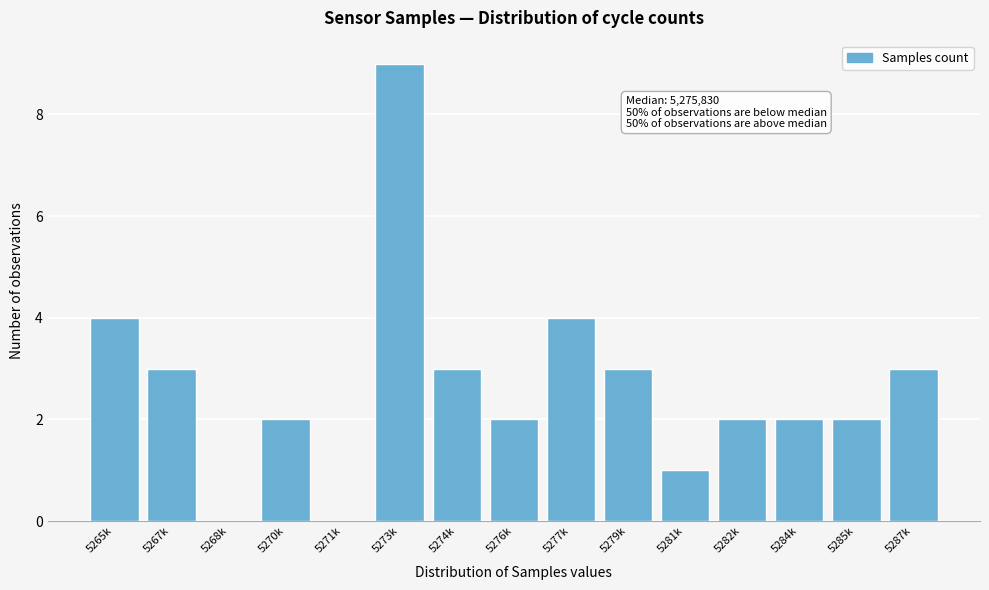

Reading left to right, list all the values displayed in this chart.

5265k=4	5267k=3	5268k=0	5270k=2	5271k=0	5273k=9	5274k=3	5276k=2	5277k=4	5279k=3	5281k=1	5282k=2	5284k=2	5285k=2	5287k=3